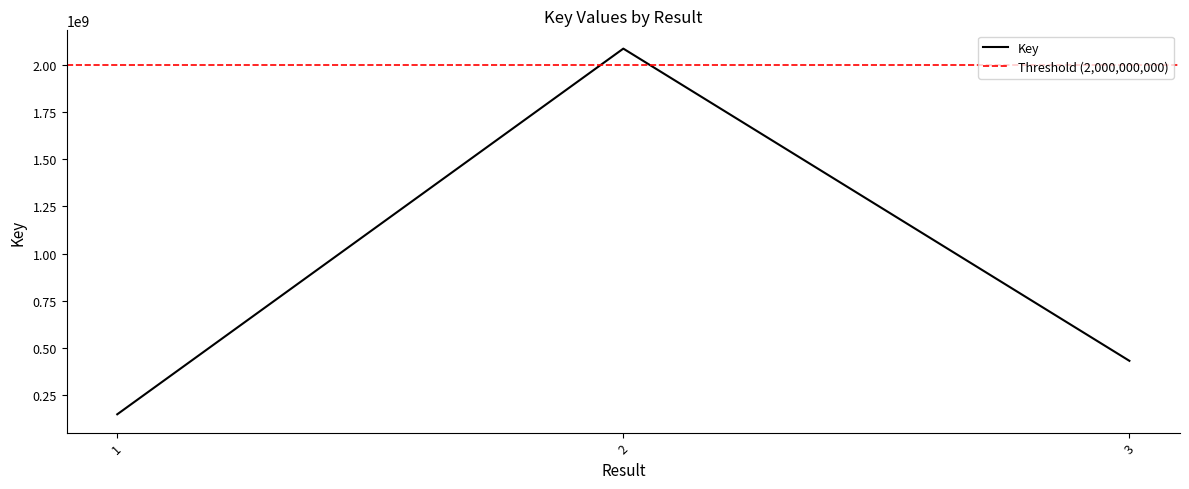

List the labels in order of value, smallest first.

1, 3, 2